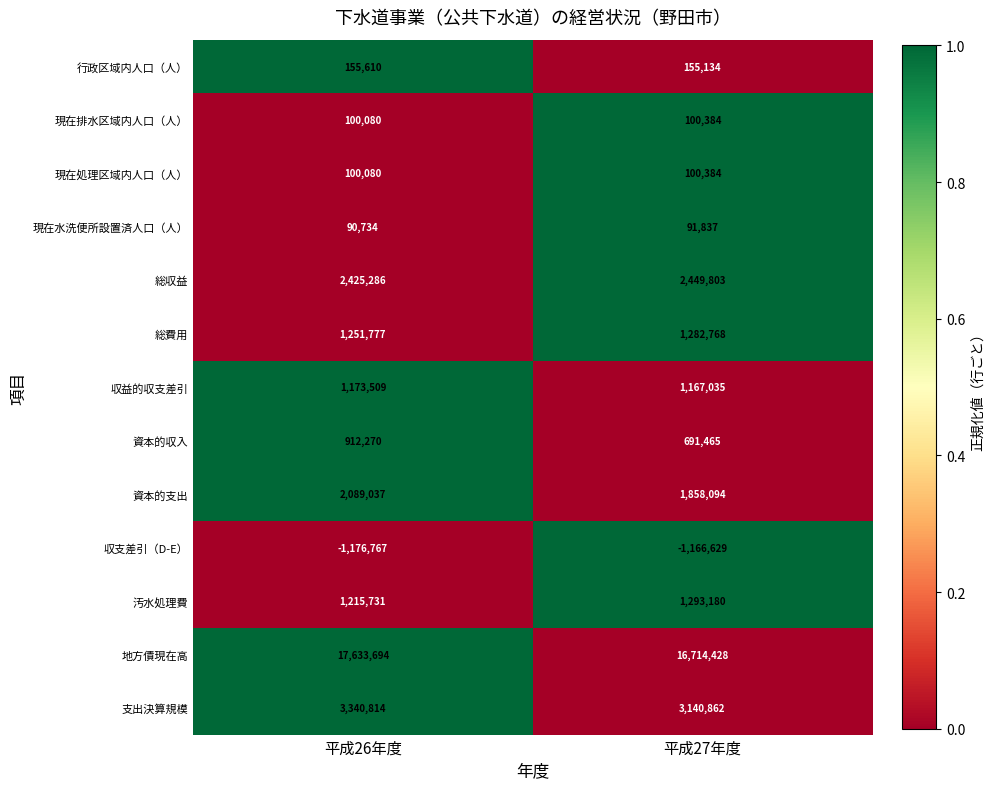

How many categories are shown in the chart?

2